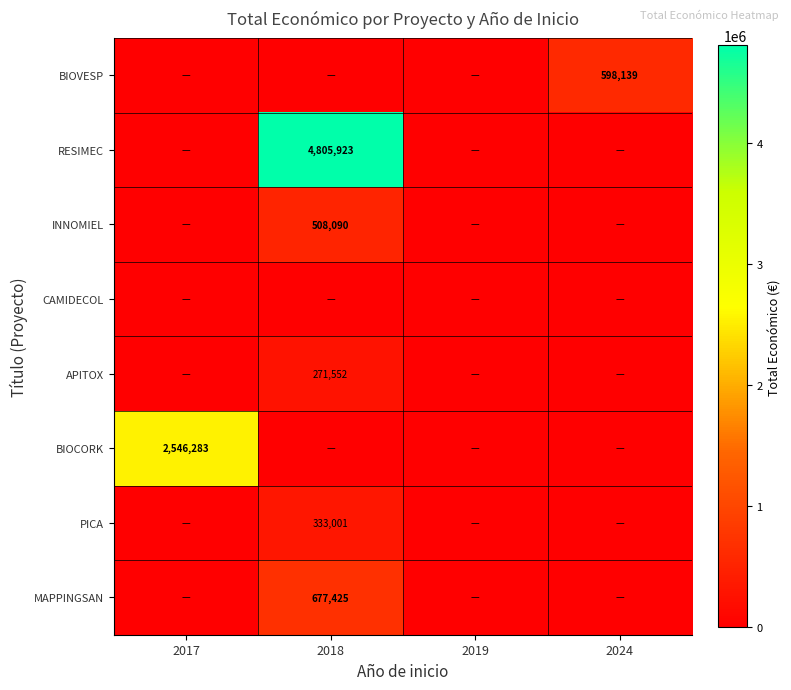

True or false: BIOCORK has a value of 2546283 at 2017.

True